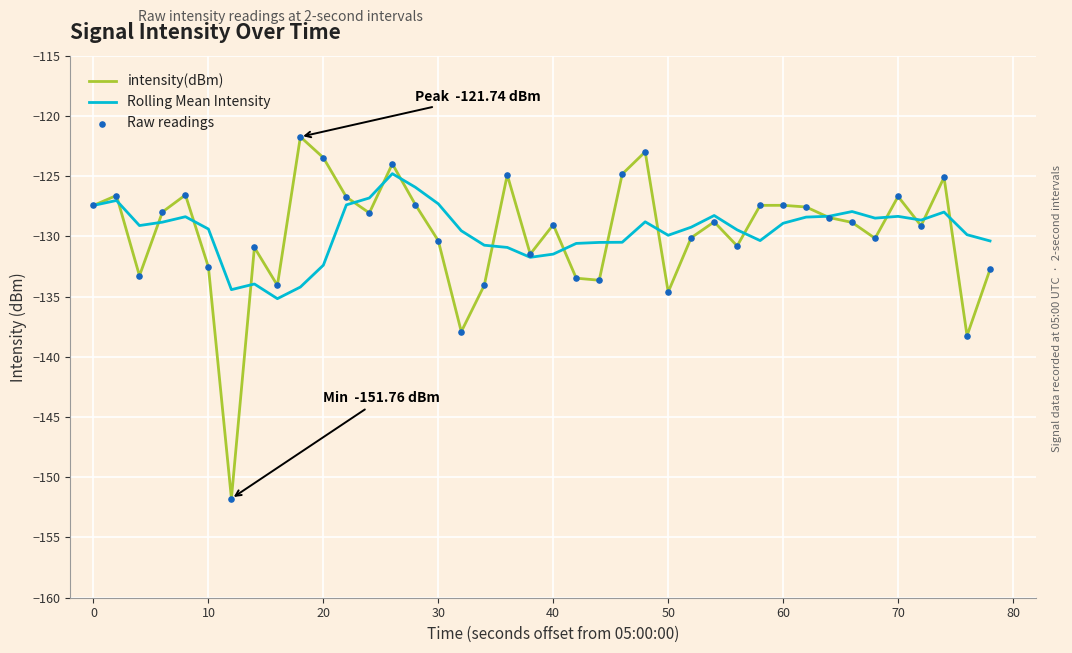

What is the lowest value of the Rolling Mean Intensity series?

-135.2